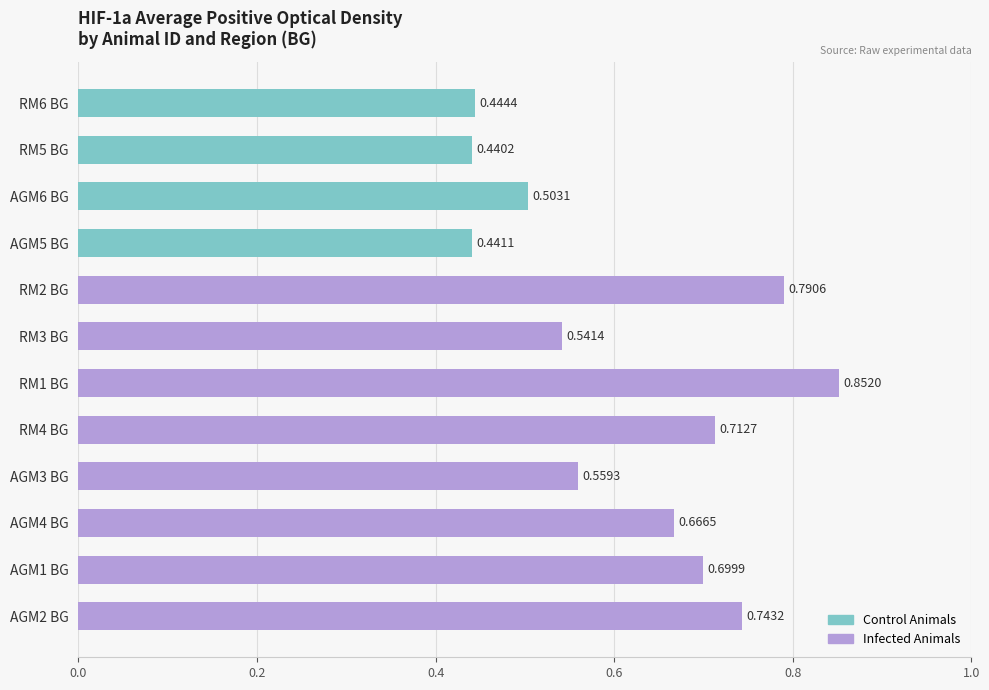

How many bars are there in total?

12